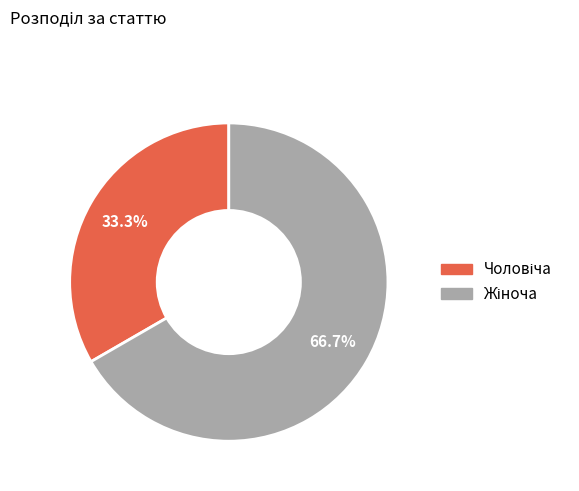

Is there any slice that represents more than half of the pie?

Yes